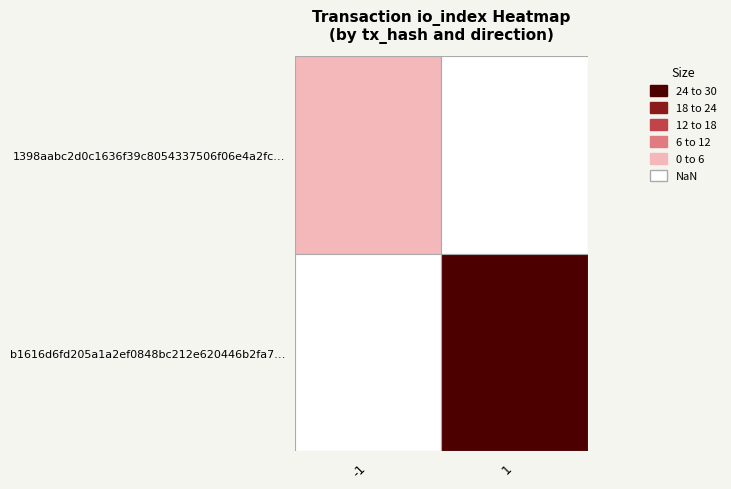

Reading left to right, what are all the values shown in this chart?

1398aabc2d0c1636f39c8054337506f06e4a2fc…: direction=-1	io_index=4
b1616d6fd205a1a2ef0848bc212e620446b2fa7…: direction=1	io_index=26